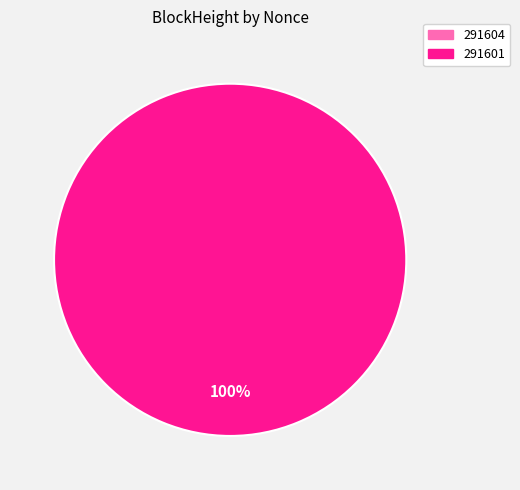

To the nearest percent, what is the combined percentage of 291601 and 291604?

100%